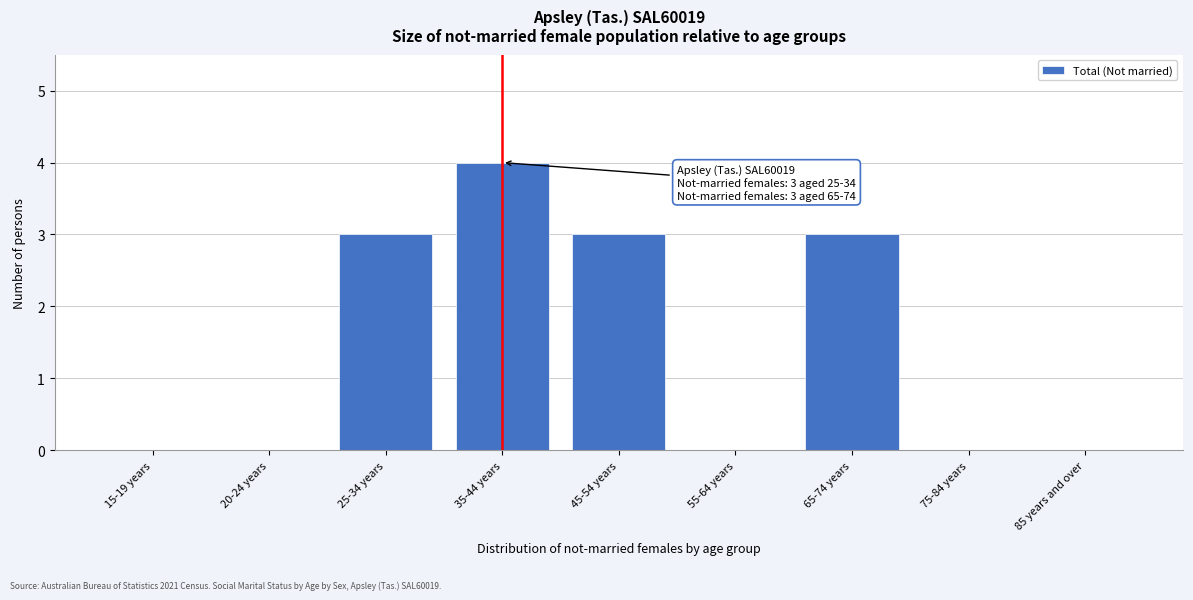

Reading right to left, extract all data points from this chart.

85 years and over=0	75-84 years=0	65-74 years=3	55-64 years=0	45-54 years=3	35-44 years=4	25-34 years=3	20-24 years=0	15-19 years=0